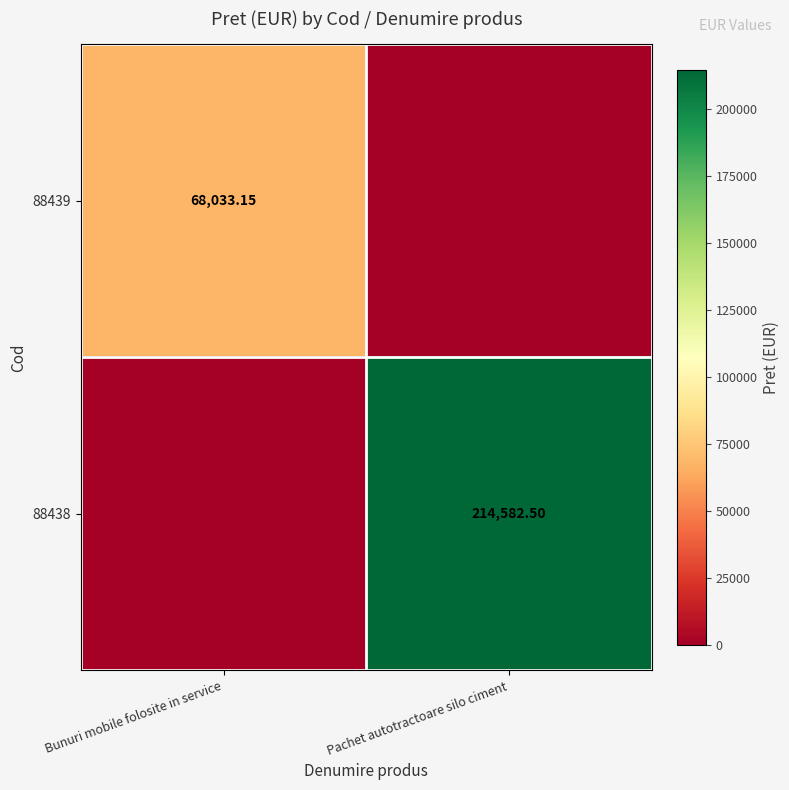

How many data points in 88439 are less than 68033?

1